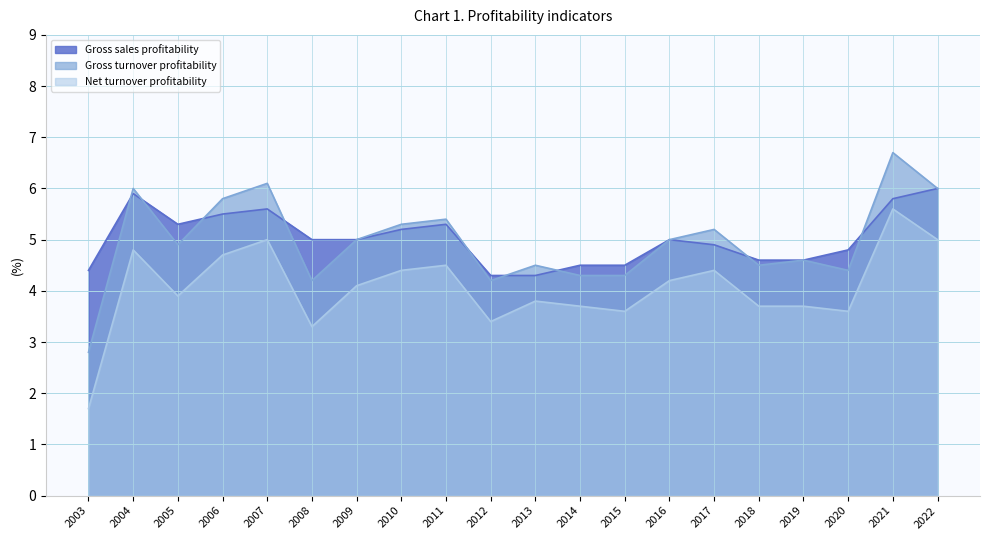

What is the spread (max minus min) of values at 2006?

1.1